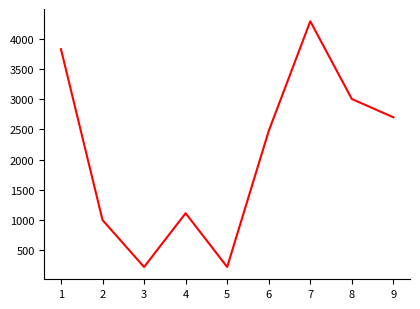

The value at 2 is 1000.0. True or false?

True